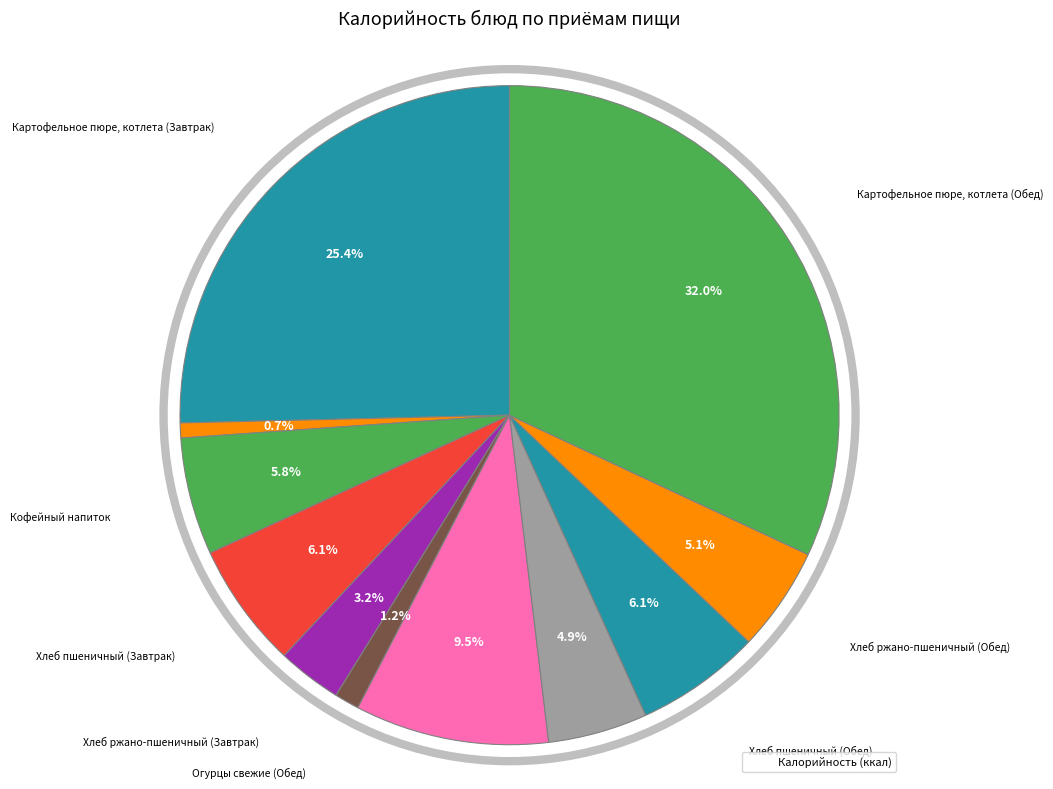

Count the number of slices in the pie.

11